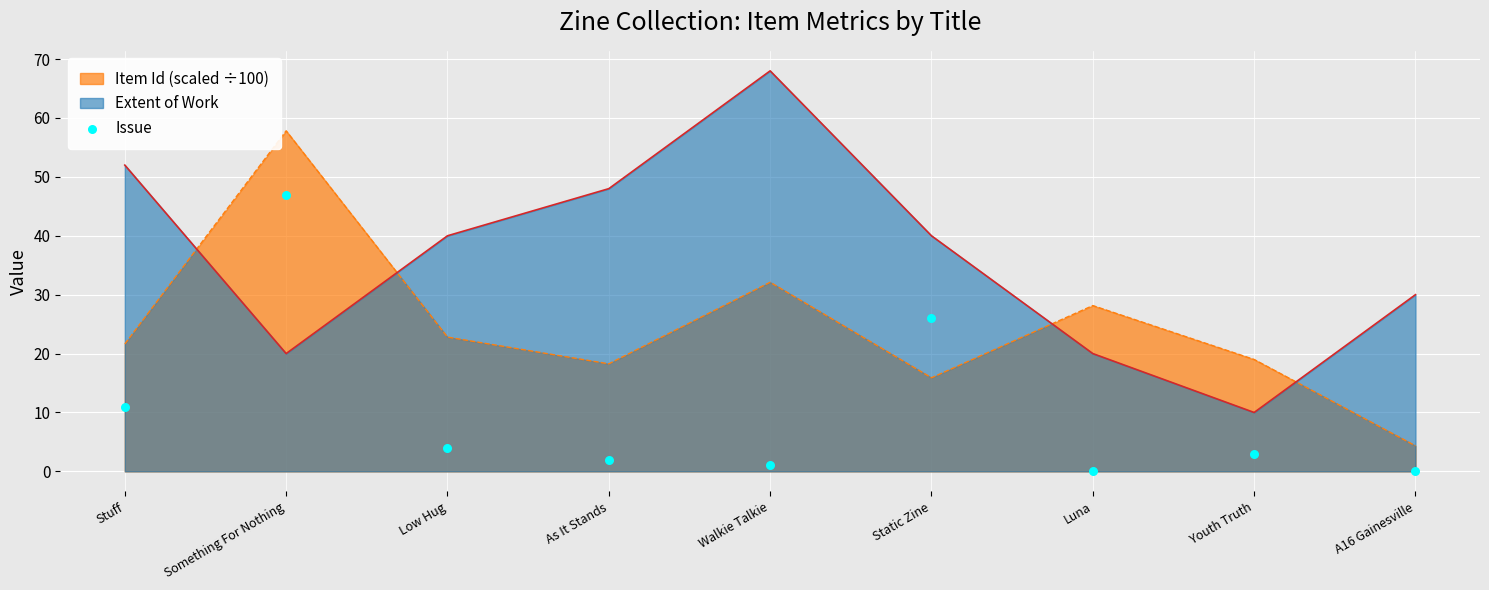

The Extent of Work series shows 16.9 at Youth Truth. True or false?

False